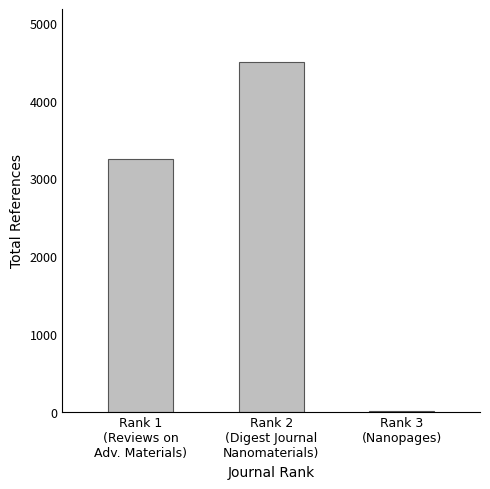

Which has a higher value, Rank 2
(Digest Journal
Nanomaterials) or Rank 3
(Nanopages)?

Rank 2
(Digest Journal
Nanomaterials)